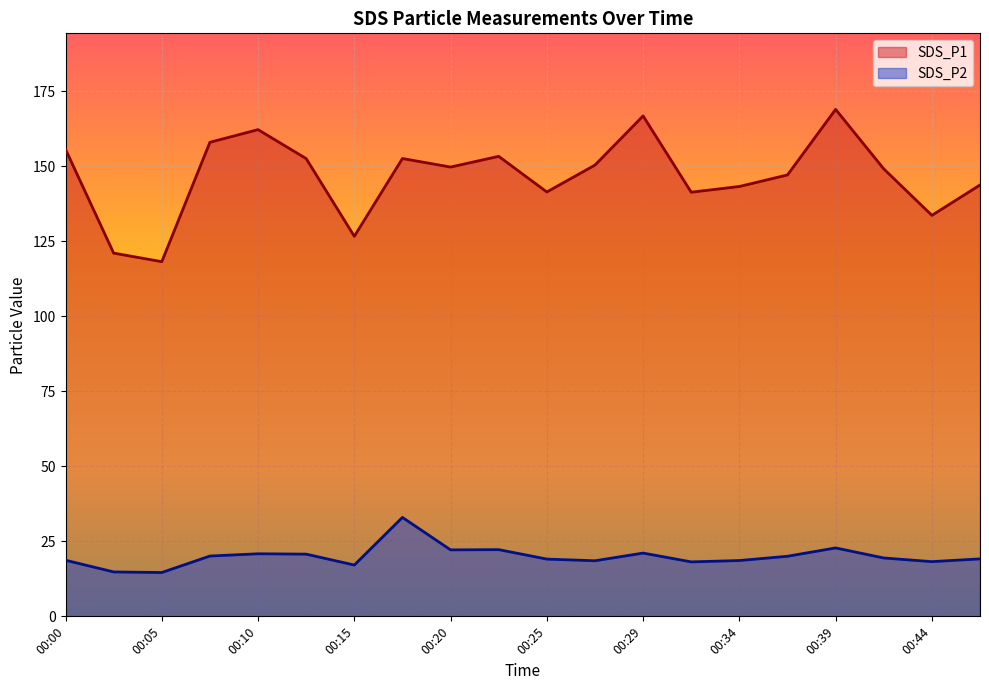

Is the value of SDS_P2 at 00:29 greater than the value of SDS_P1 at 00:44?

No